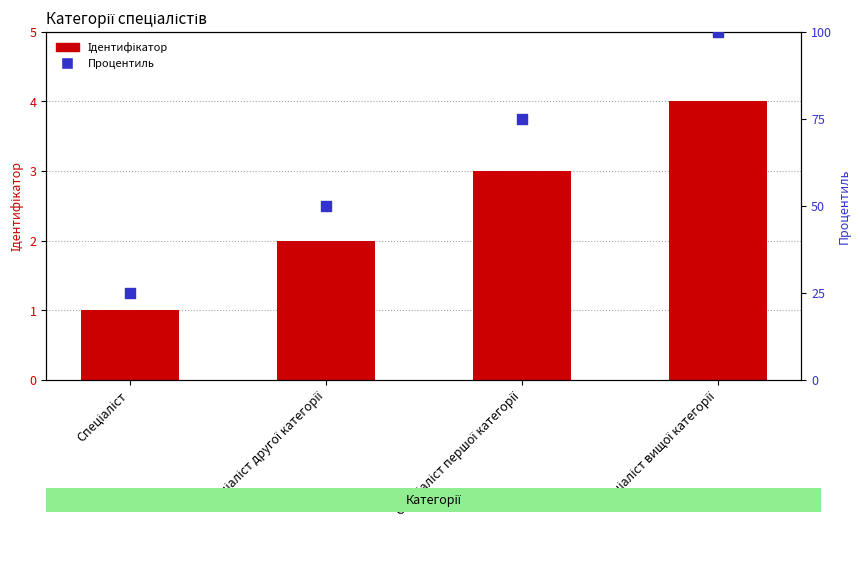

Which series has the largest total across all categories?

Процентиль